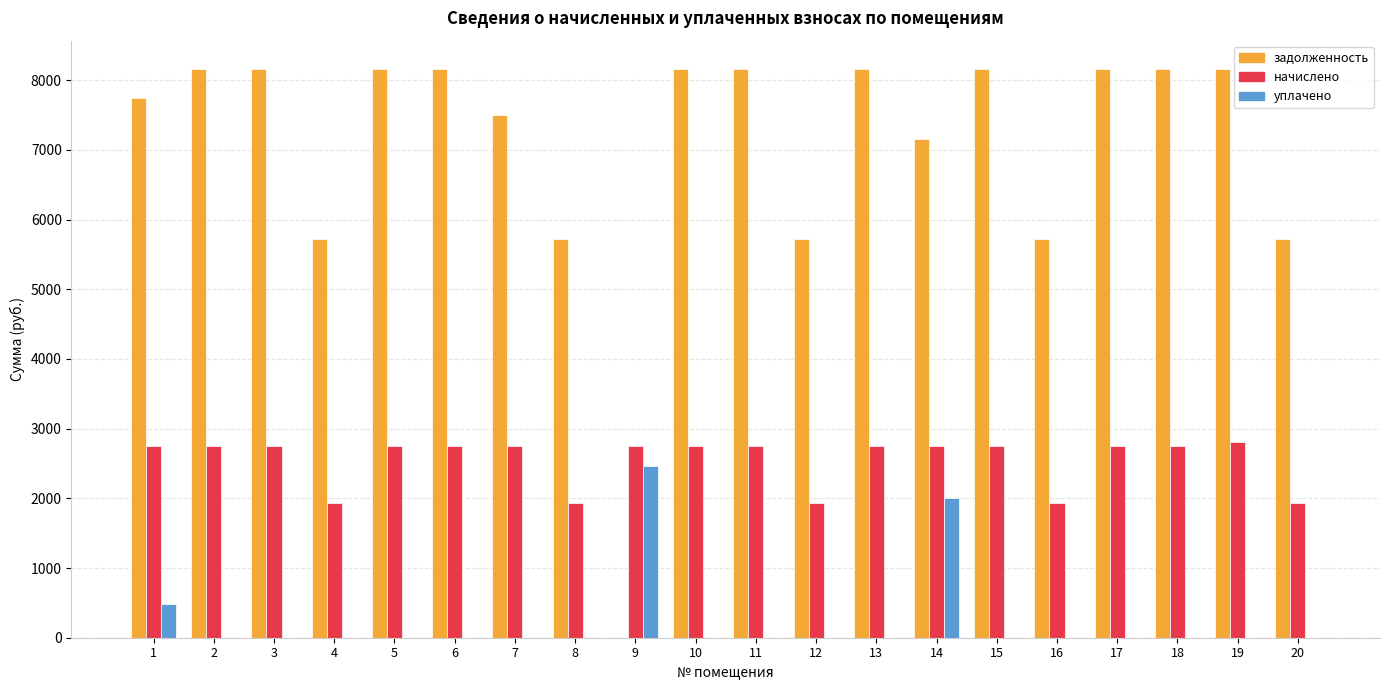

Is the value of уплачено at 1 greater than the value of задолженность at 13?

No